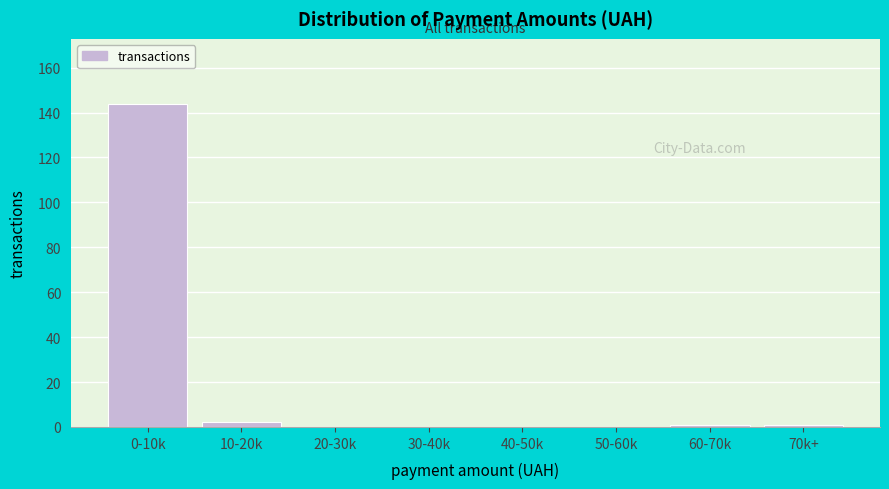

Reading right to left, extract all data points from this chart.

70k+=1	60-70k=1	50-60k=0	40-50k=0	30-40k=0	20-30k=0	10-20k=2	0-10k=144